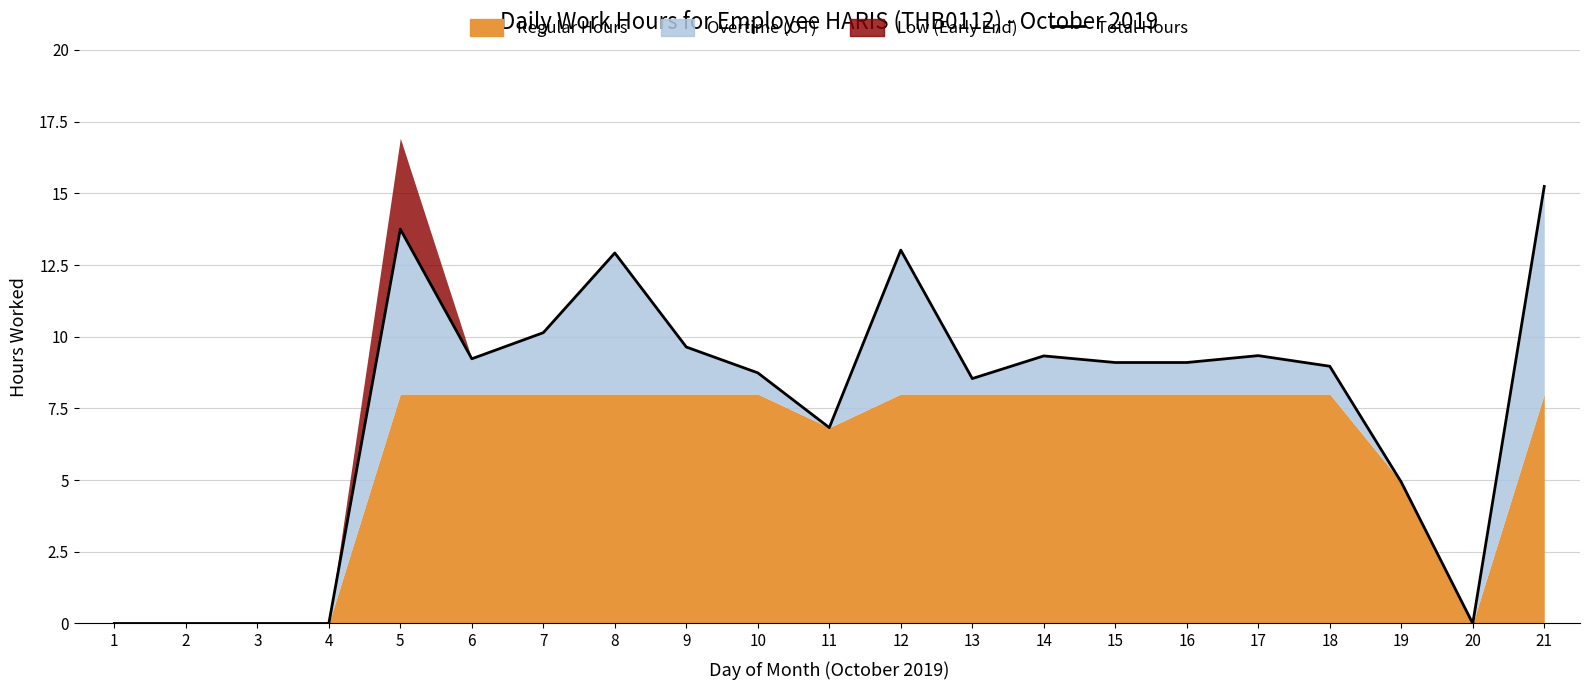

What is the value of the 15th point from the left?

9.1